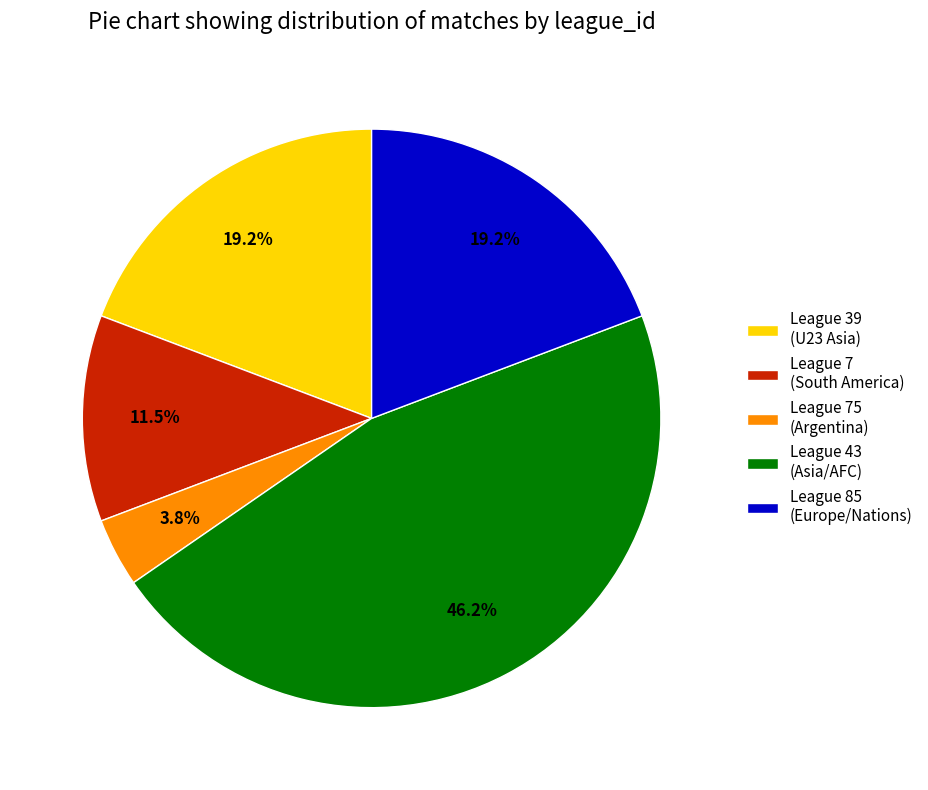

Which category has the biggest portion of the pie?

League 43 (Asia/AFC)